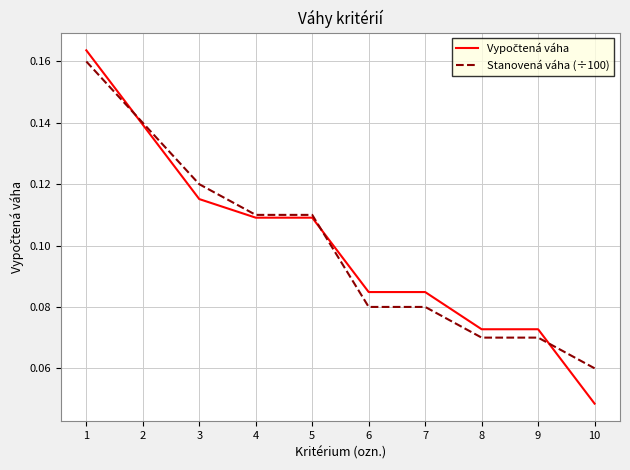

Between 3 and 4, which series saw the biggest shift?

Stanovená váha (÷100)